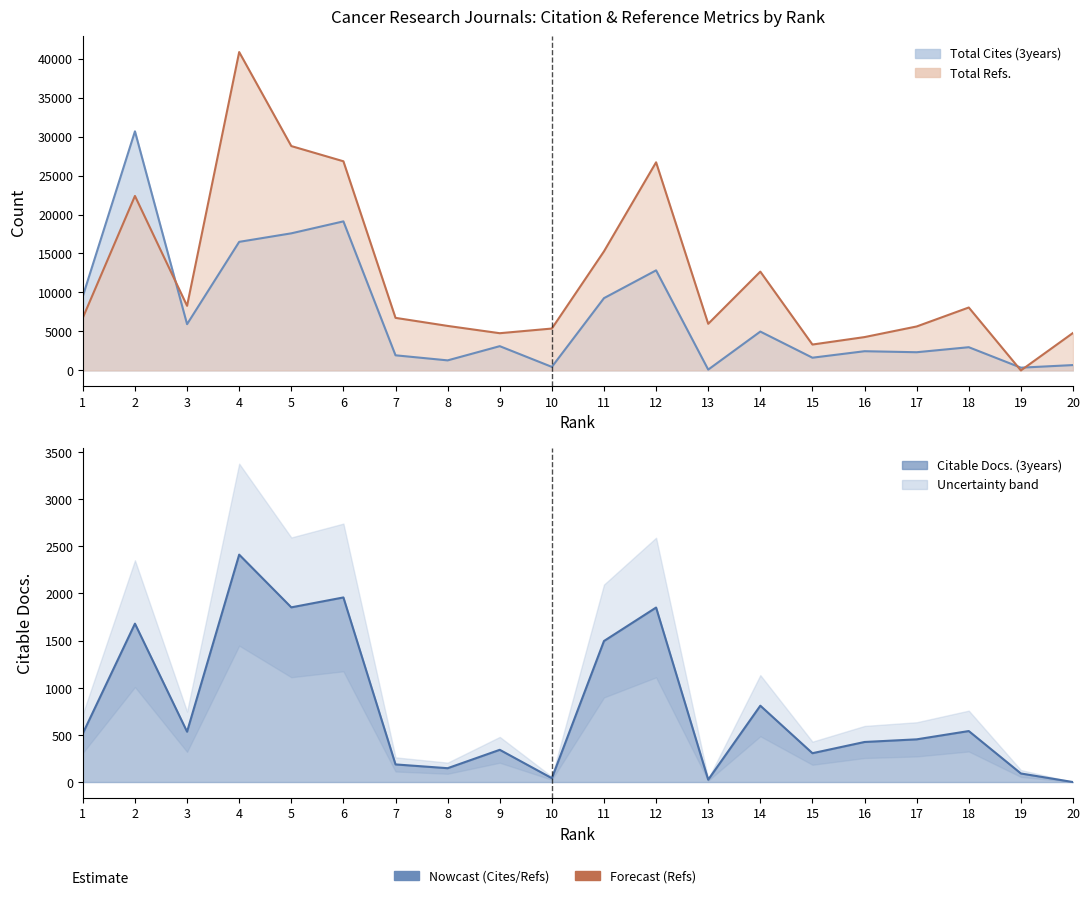

How many interior local peaks does the Total Refs. series have?

5